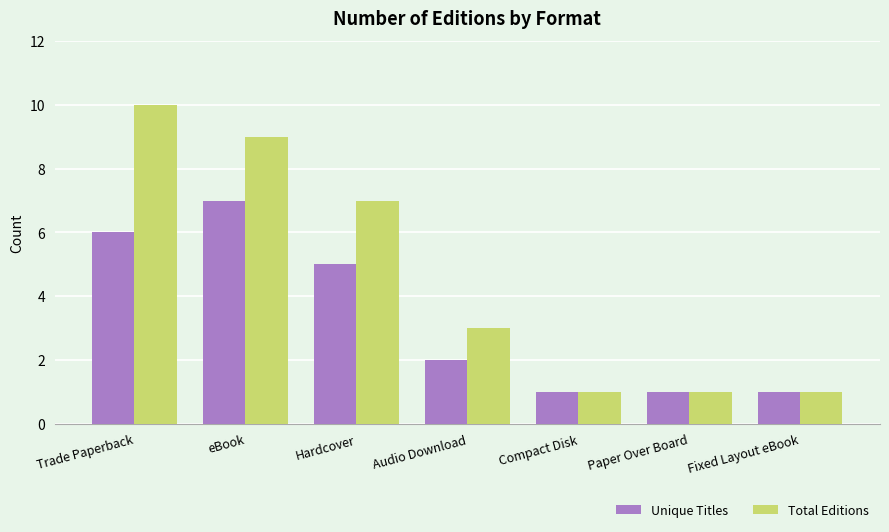

What is the difference between the highest and lowest values at Audio Download?

1